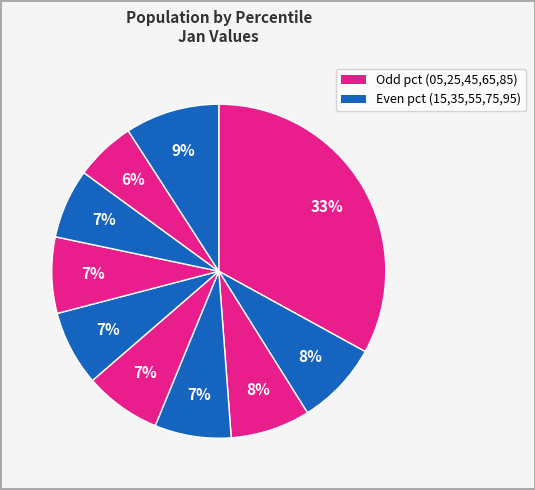

How many segments does this pie chart have?

10